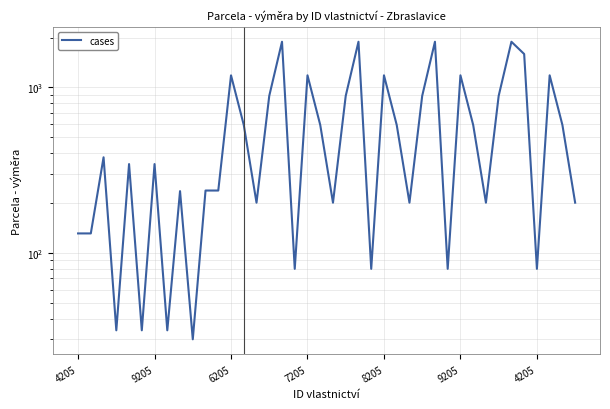

List the labels in order of value, smallest first.

9, 7205, 9205, 7, 17, 23, 29, 36, 4205, 9205, 14, 20, 26, 32, 39, 8, 10, 11, 8205, 4205, 6205, 13, 19, 25, 31, 38, 15, 21, 27, 33, 12, 18, 24, 30, 37, 35, 16, 22, 28, 34